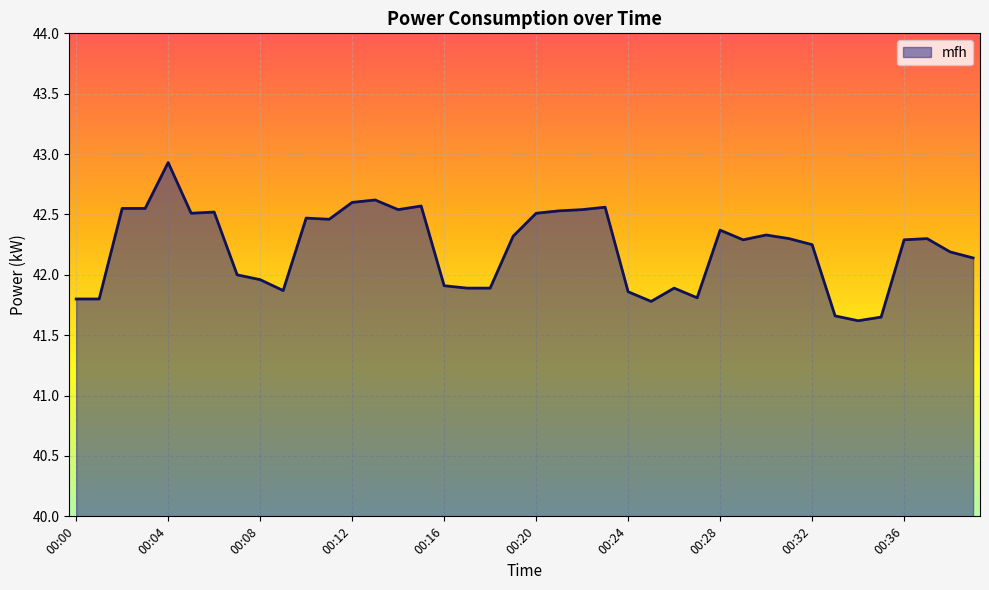

What is the difference between the maximum and minimum values?

1.3